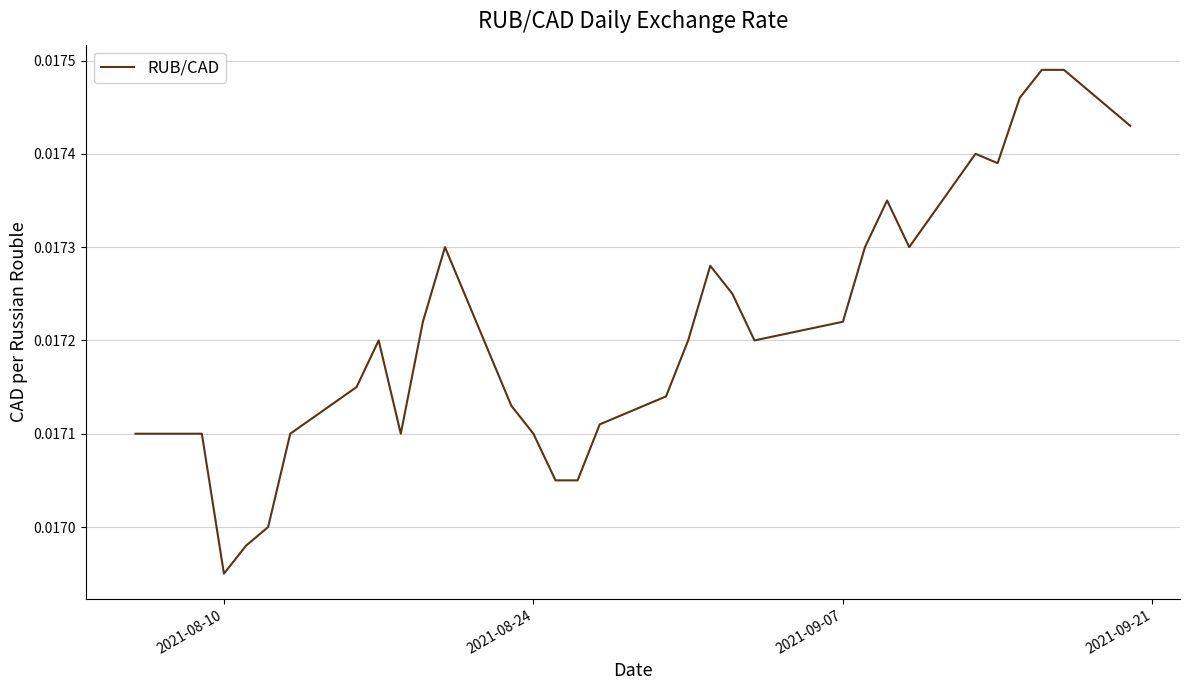

How many values are between 0 and 1?

31